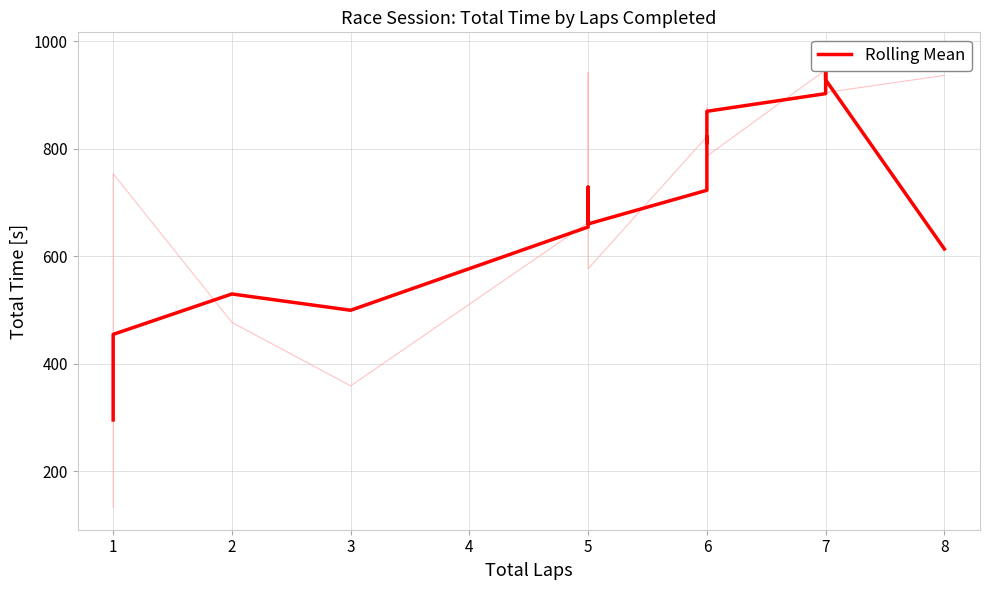

What is the value of the 5th point from the left?

654.8